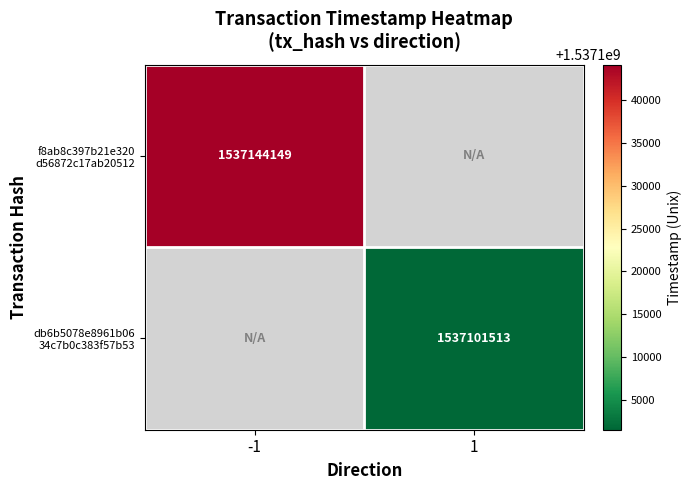

How many series are shown in this chart?

2